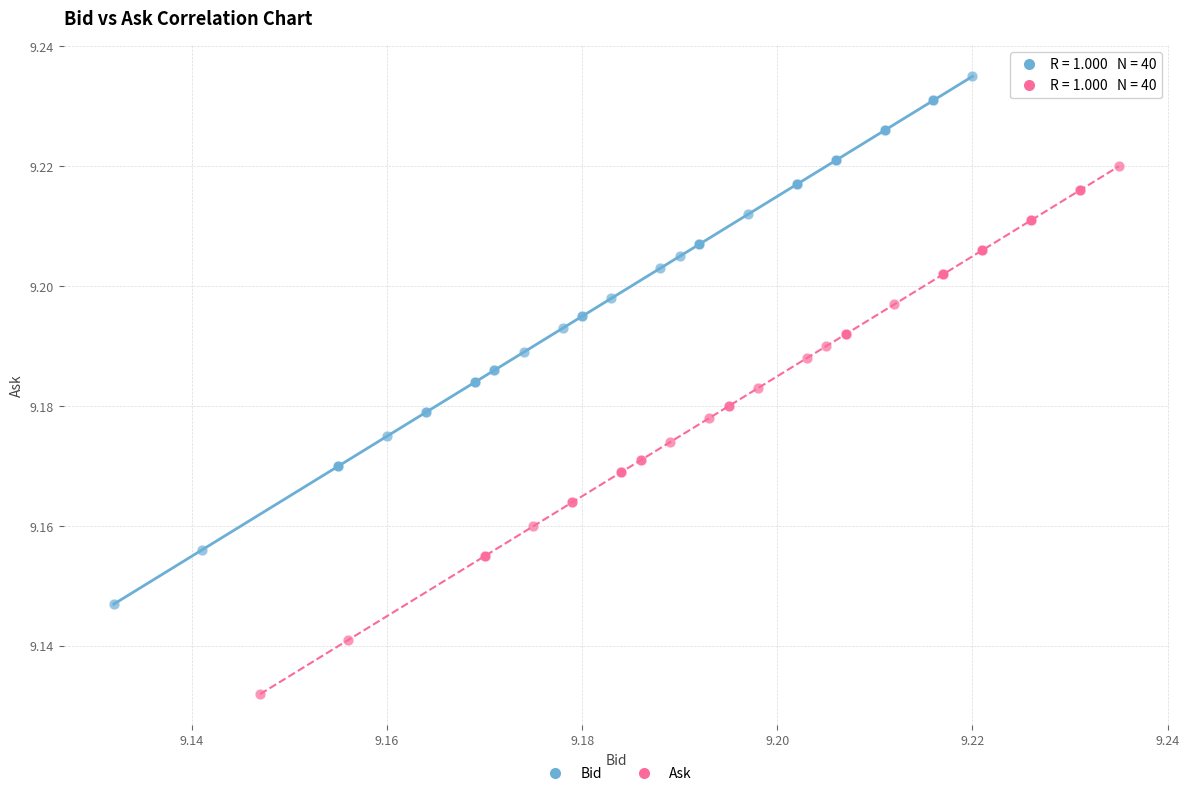

Which series contains the highest Y value?

Bid